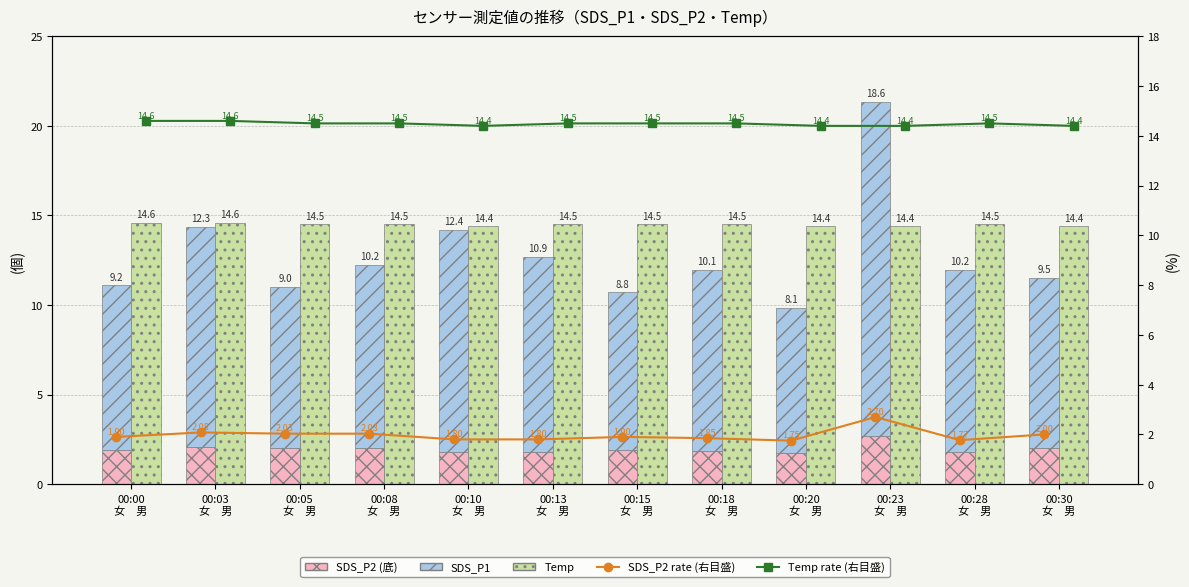

Is it true that SDS_P2 rate (右目盛) equals 2.1 at 00:03
女　男?

True